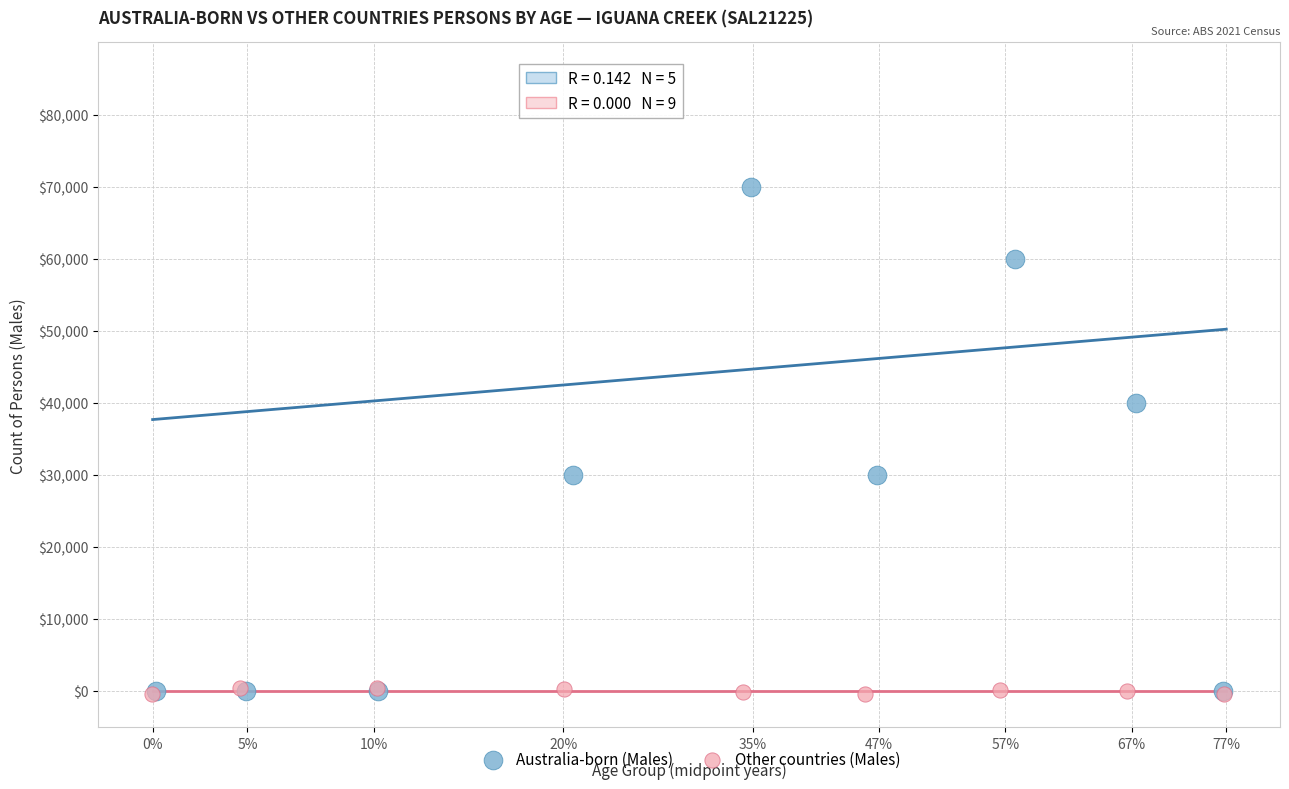

Which series contains the highest Y value?

Australia-born (Males)